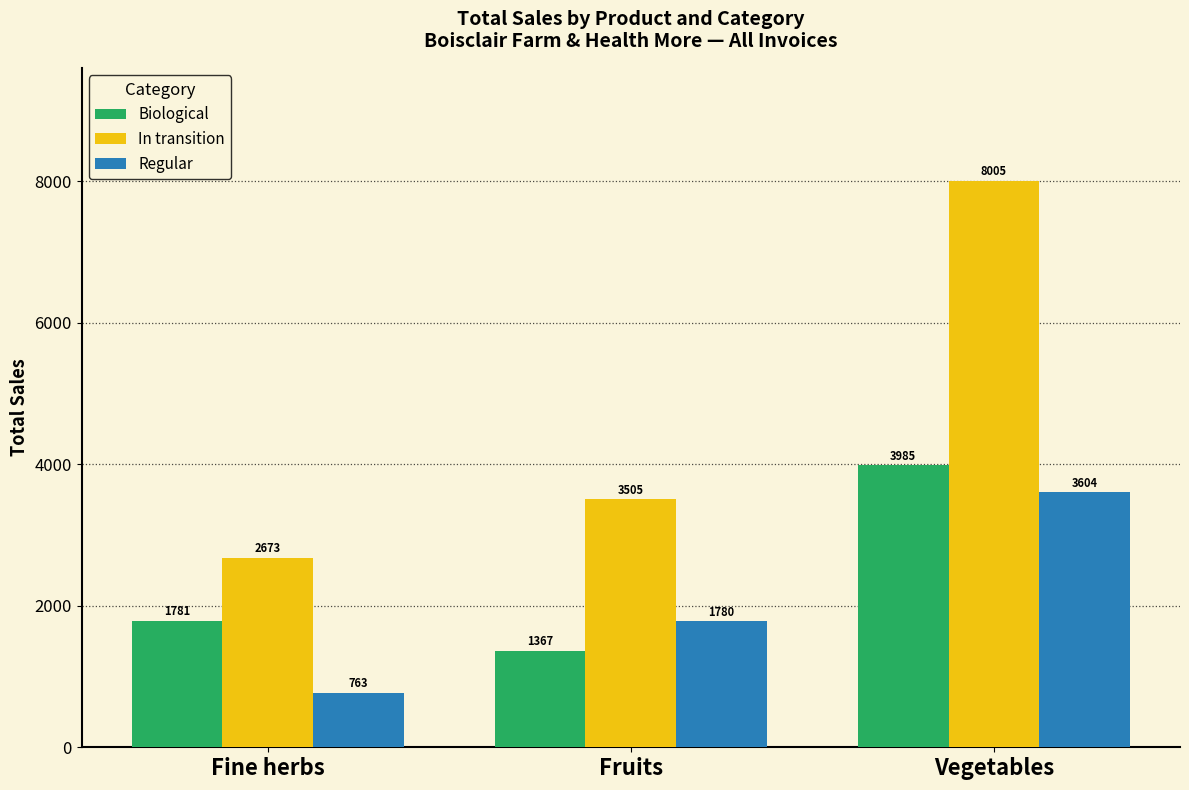

True or false: In transition has a value of 3505.1 at Fruits.

True